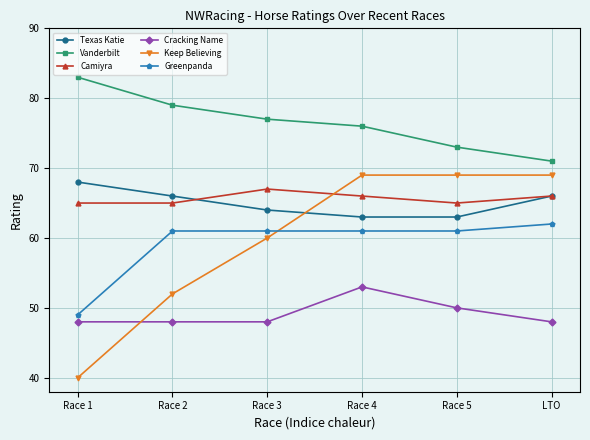

List the series in order of their peak value, highest first.

Vanderbilt, Keep Believing, Texas Katie, Camiyra, Greenpanda, Cracking Name